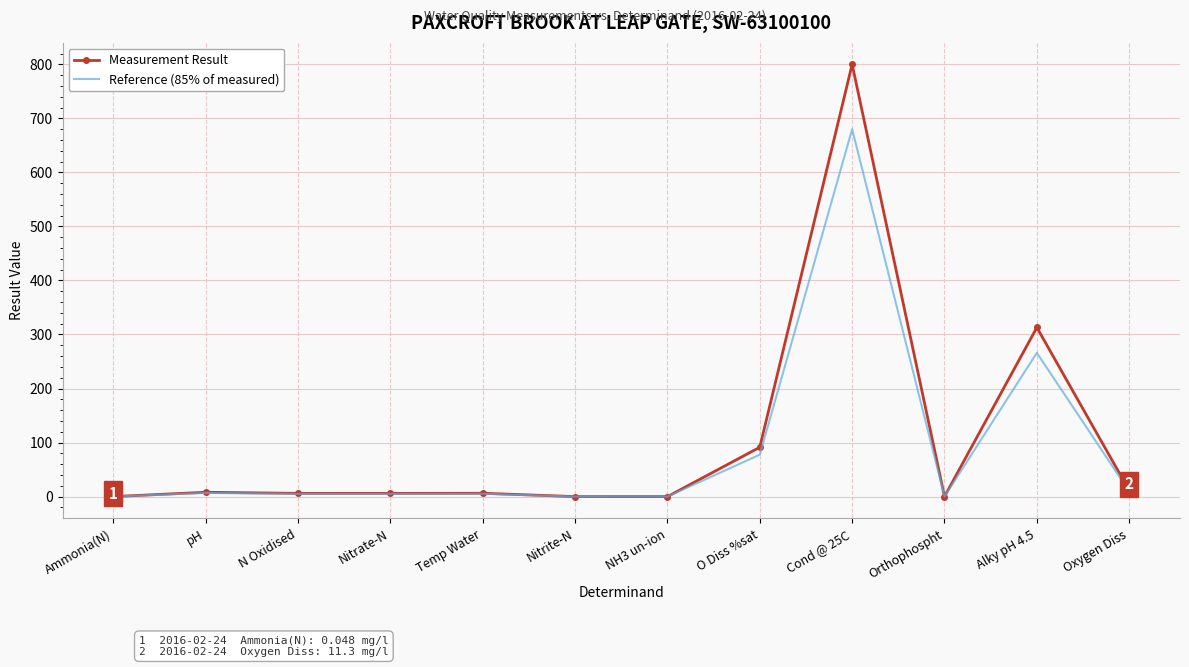

Rank the series by their average value, from highest to lowest.

Measurement Result, Reference (85% of measured)